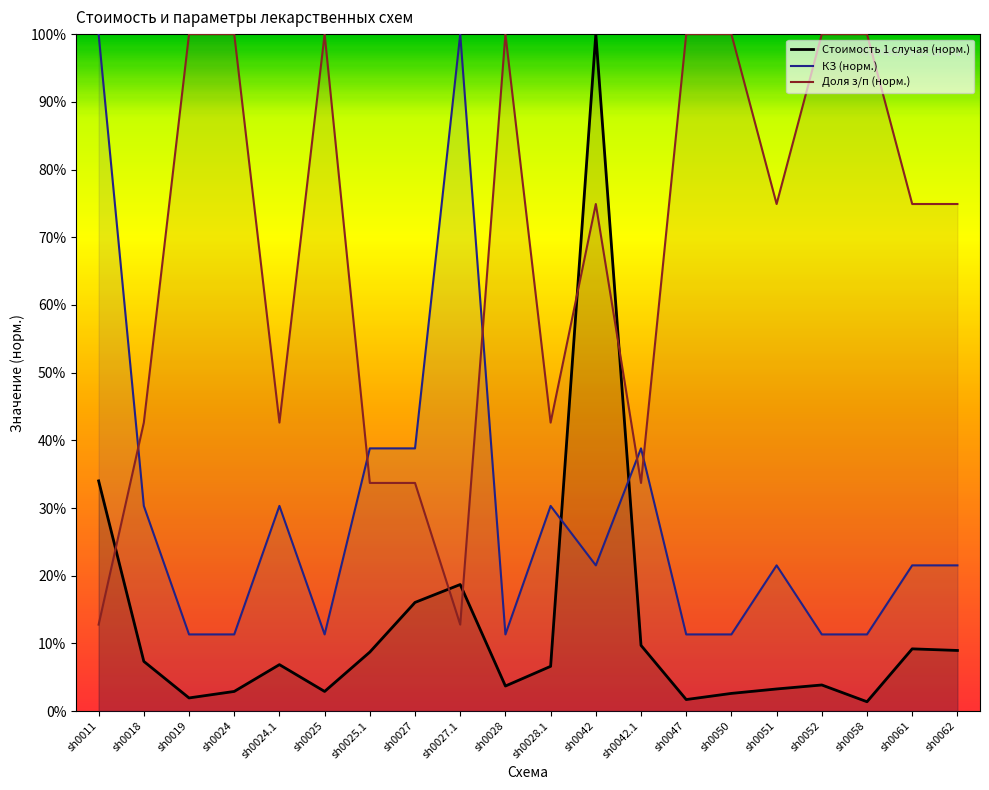

What is the difference between the maximum and minimum values in the Доля з/п (норм.) series?

0.9